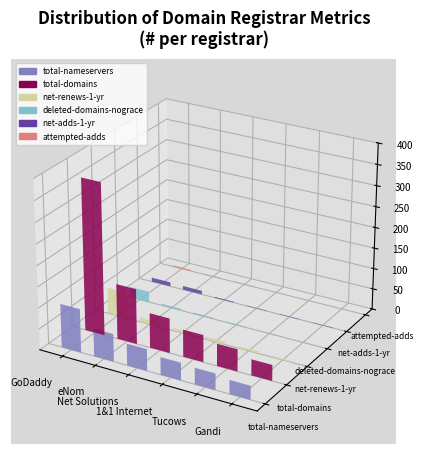

What is the label of the 2nd bar from the left?

eNom, Inc.